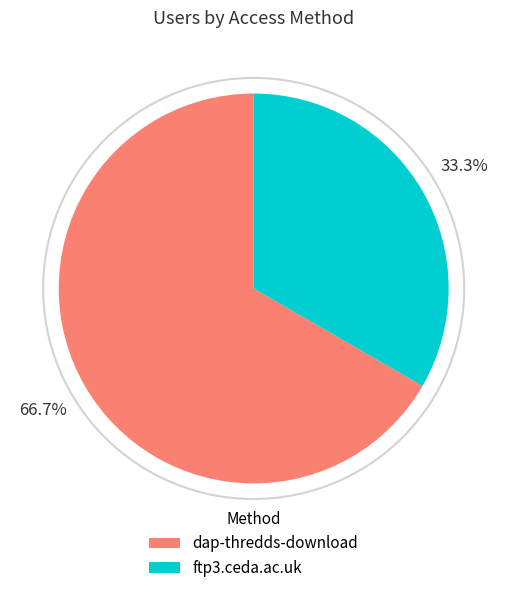

Combined, do ftp3.ceda.ac.uk and dap-thredds-download account for over 50%?

Yes